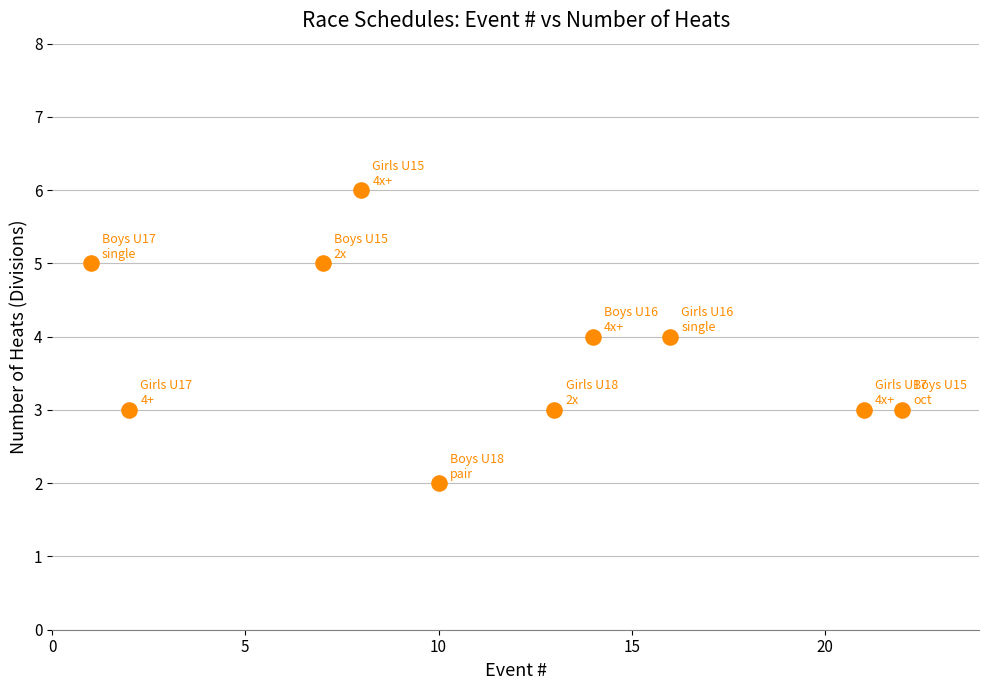

What is the average X value?

11